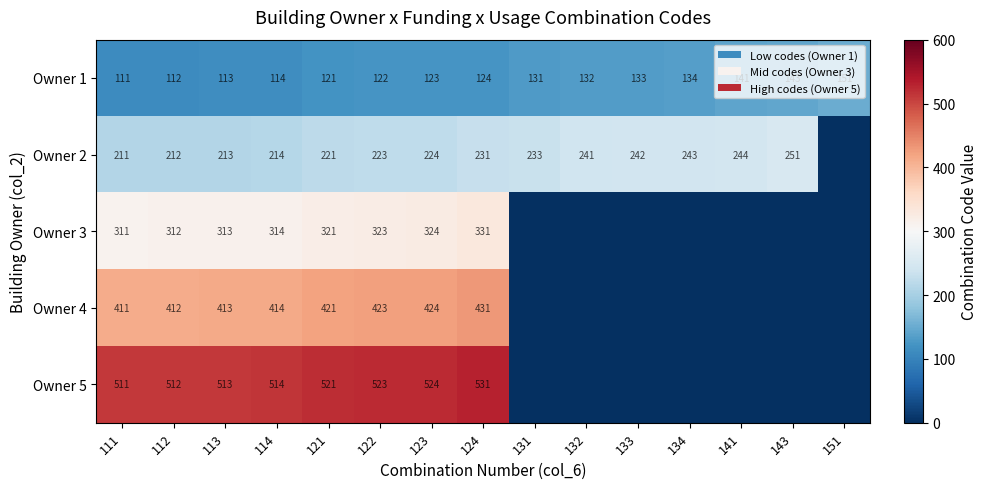

The value of Owner 4 at 112 is 412. True or false?

True